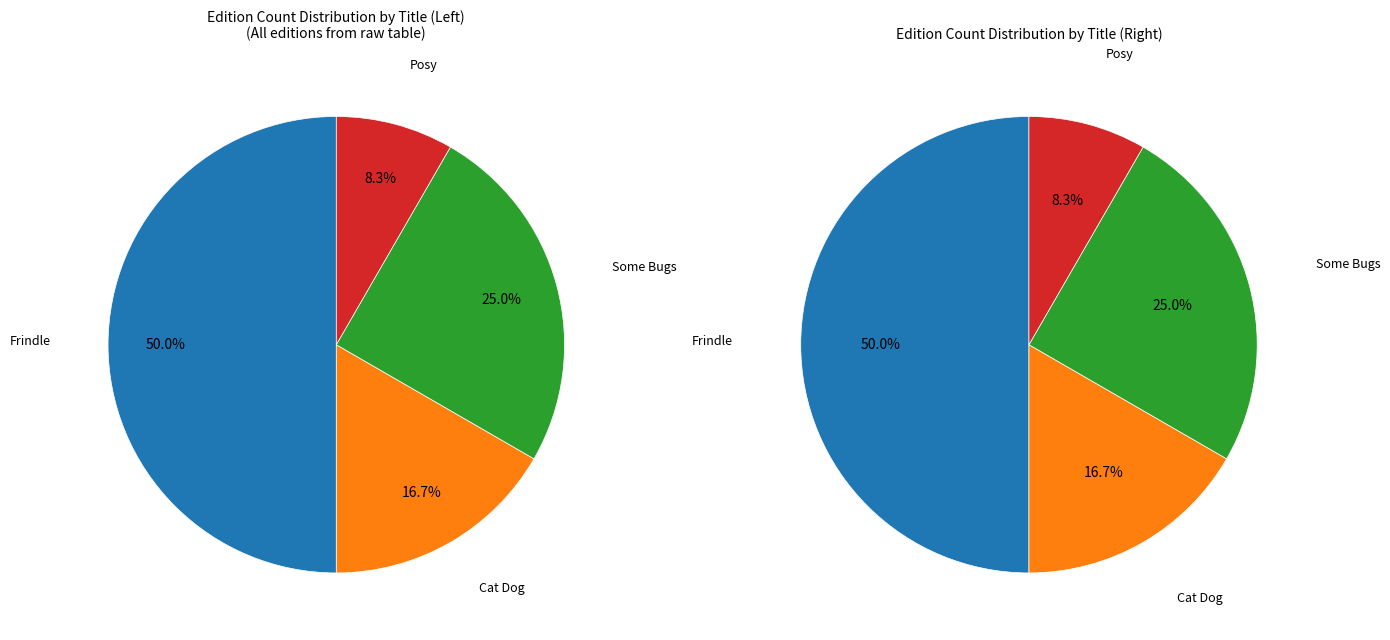

How many slices are in this pie chart?

4